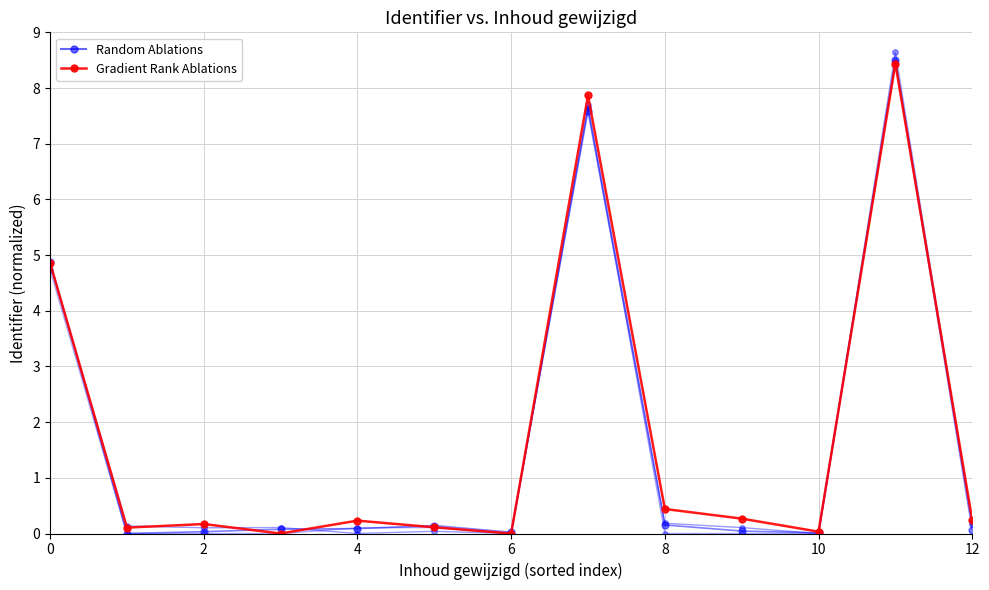

What is the maximum value shown in the chart?

8.5